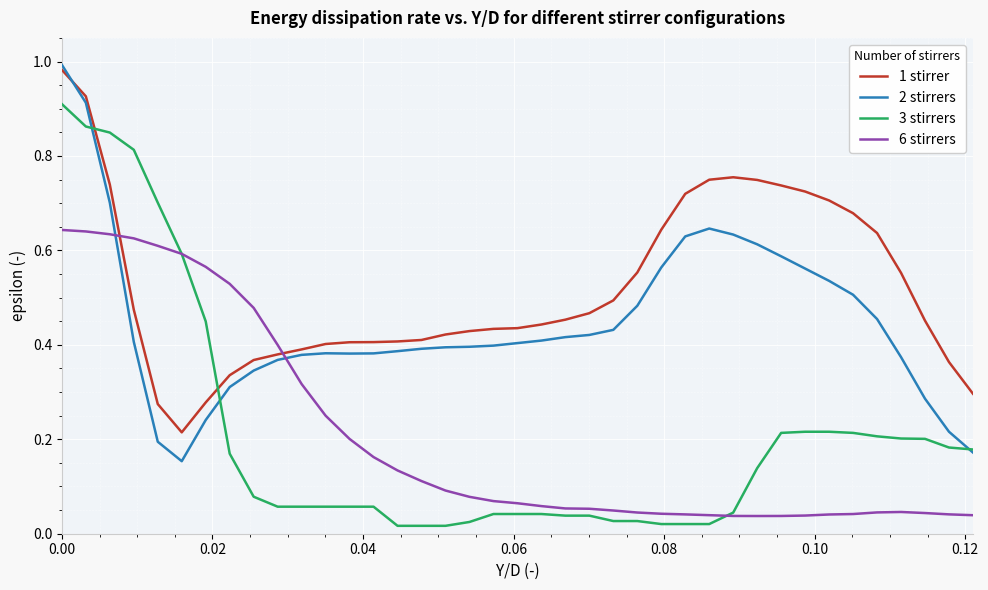

True or false: 6 stirrers and 2 stirrers cross at least once.

True